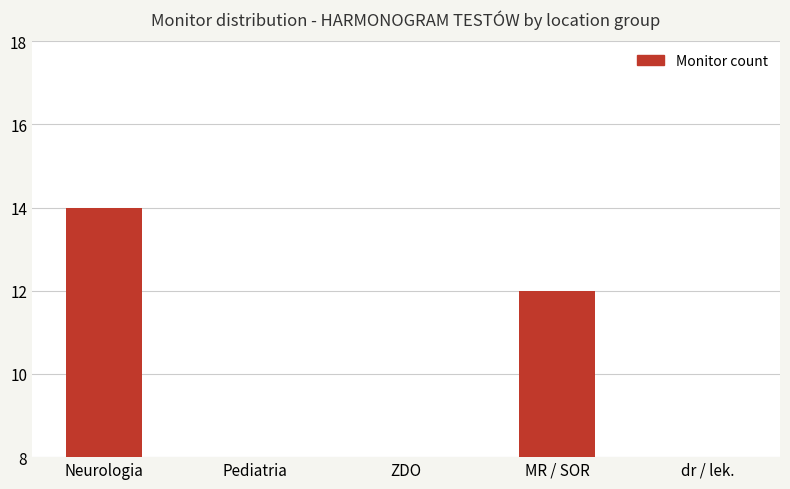

What is the change in value from Neurologia to MR / SOR?

-2